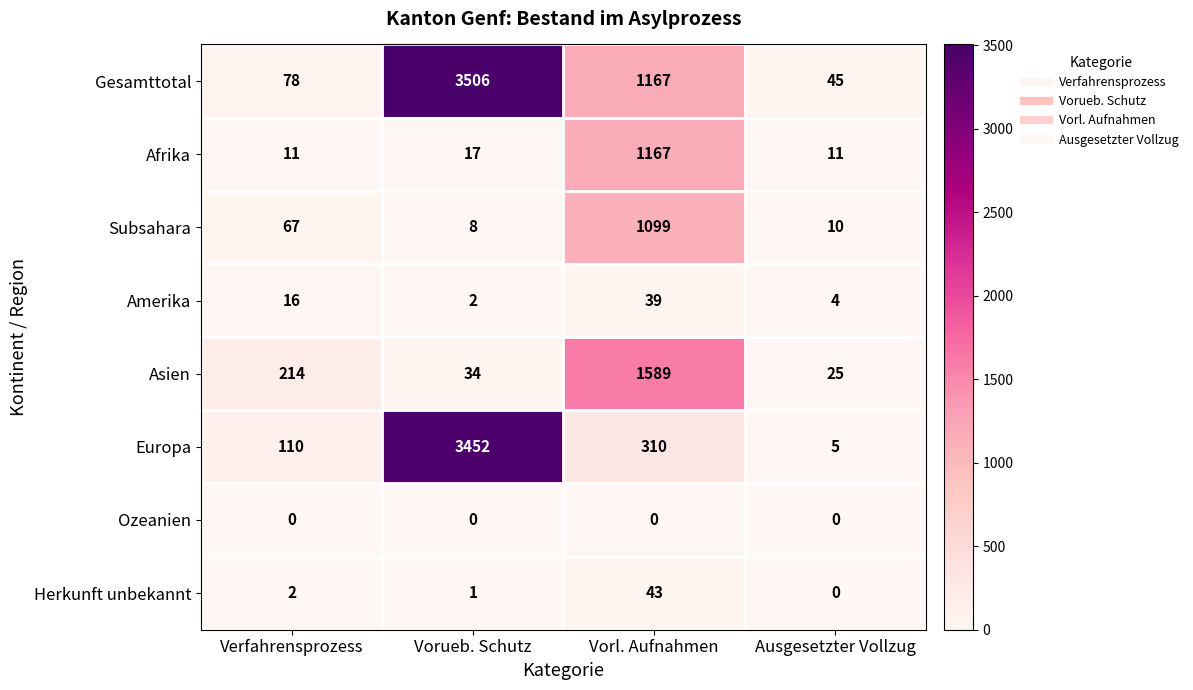

What is the difference between the Asien values at Vorueb. Schutz and Vorl. Aufnahmen?

1555